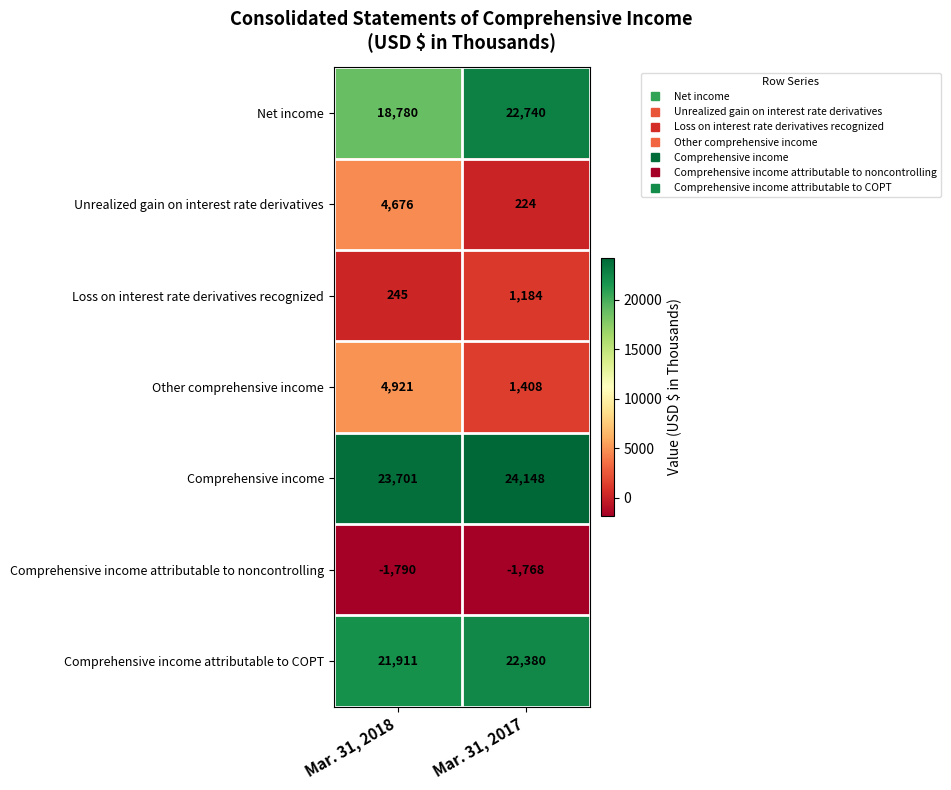

What is the approximate value of Net income at Mar. 31, 2018?

18780